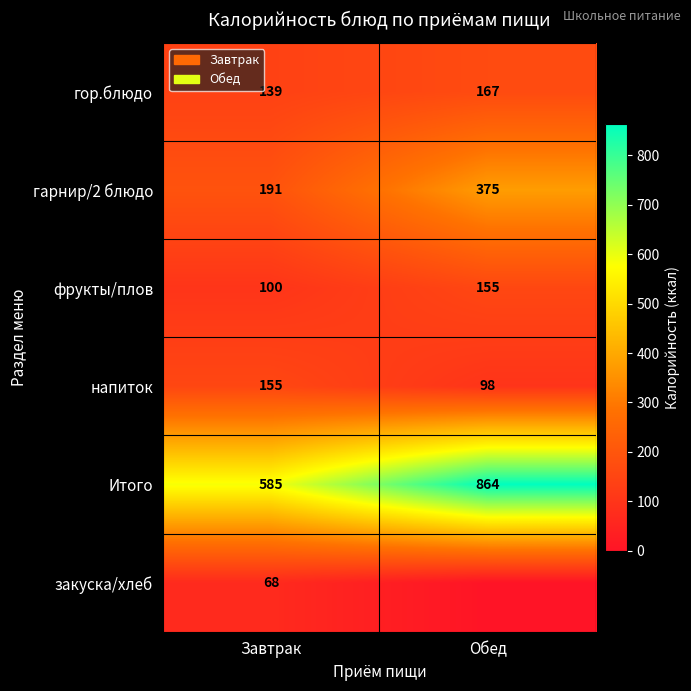

Rank the series at Завтрак from lowest to highest value.

закуска/хлеб, фрукты/плов, гор.блюдо, напиток, гарнир/2 блюдо, Итого